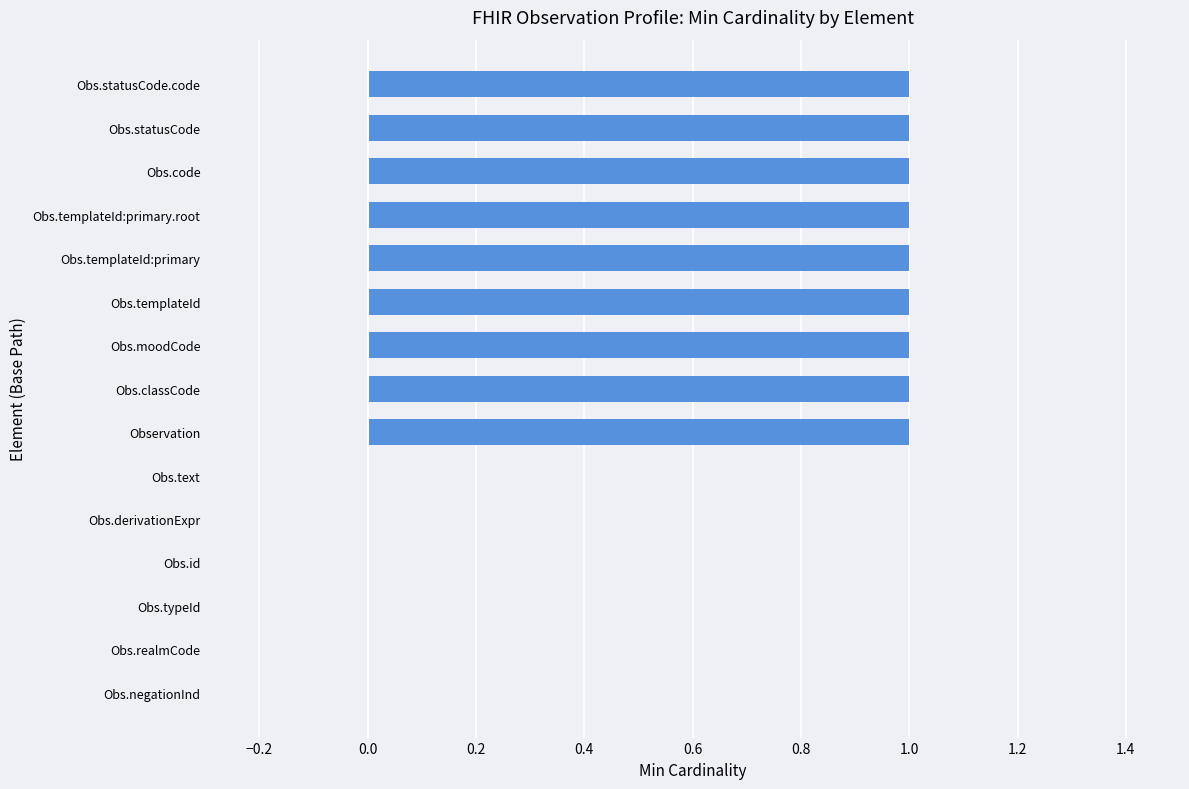

What is the sum of all values?

9